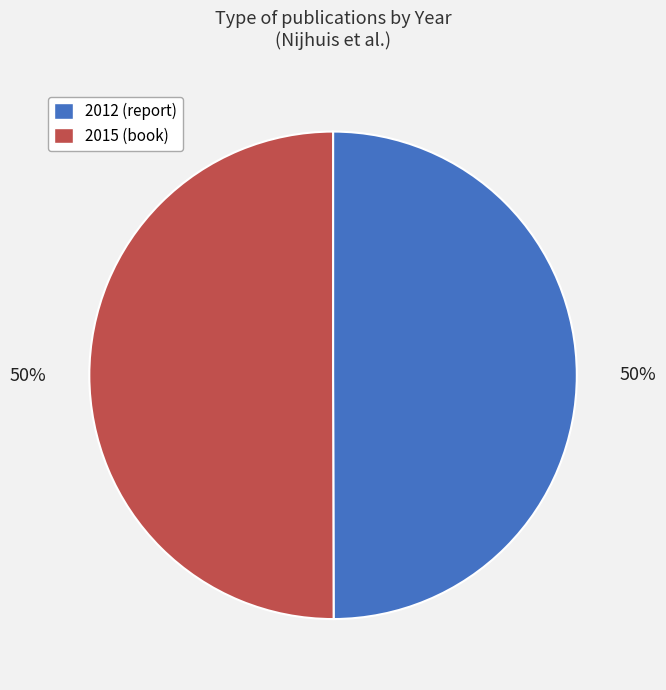

The 2015 (book) slice represents 50% of the pie. True or false?

True